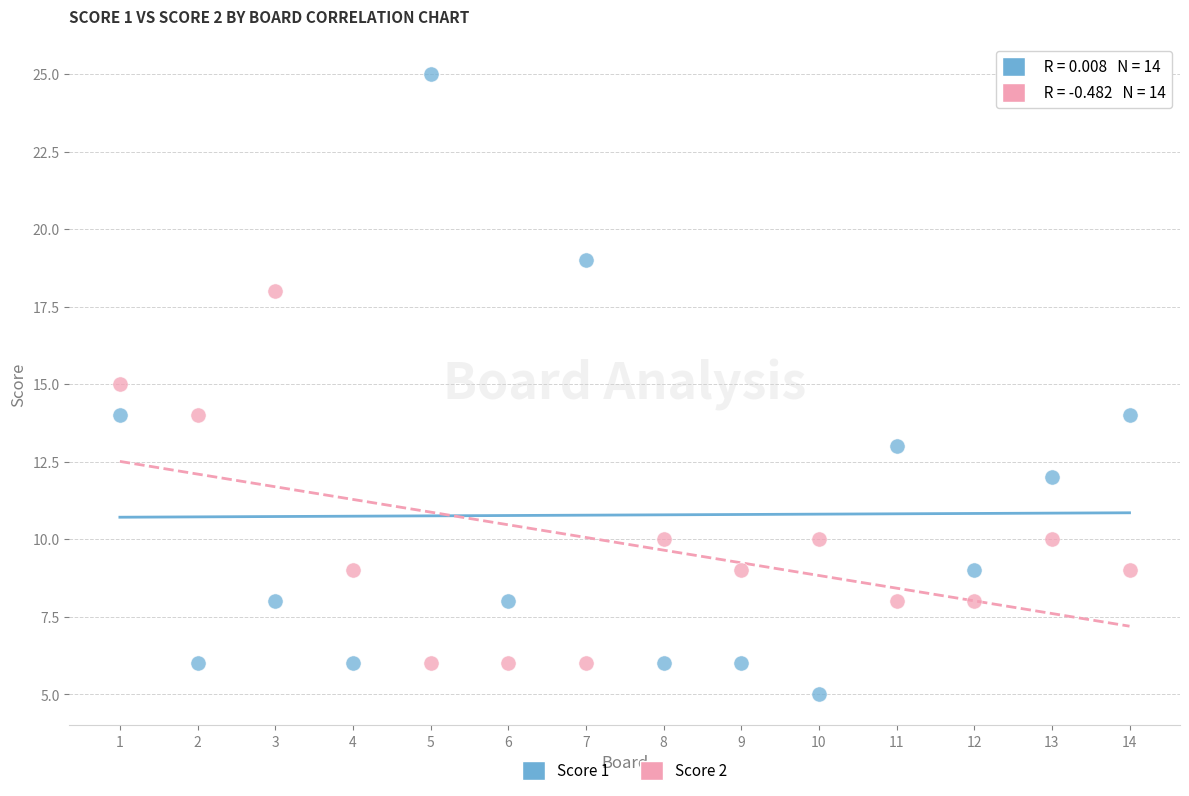

What are all the series names shown in the legend?

Score 1, Score 2